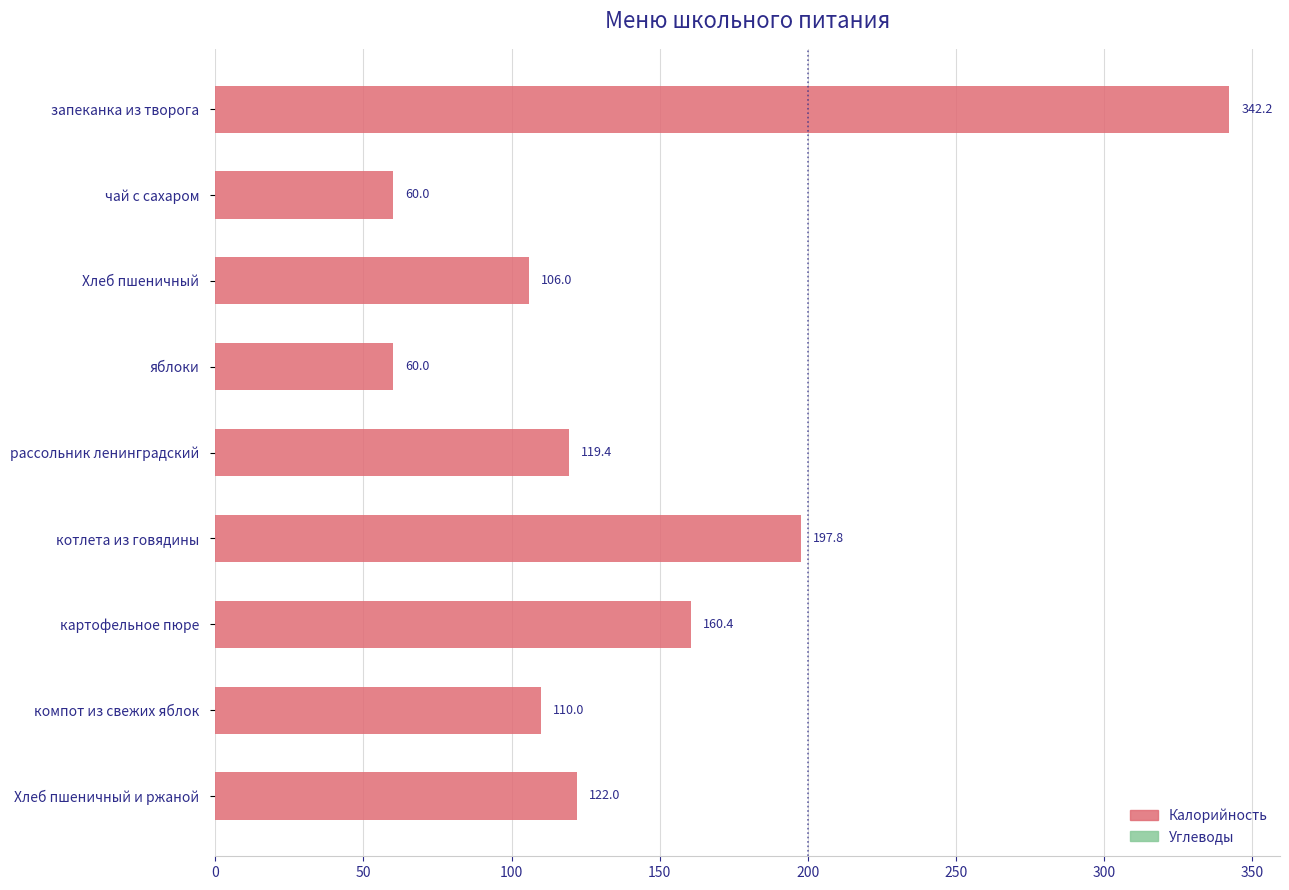

What is the label of the 7th bar from the top?

картофельное пюре